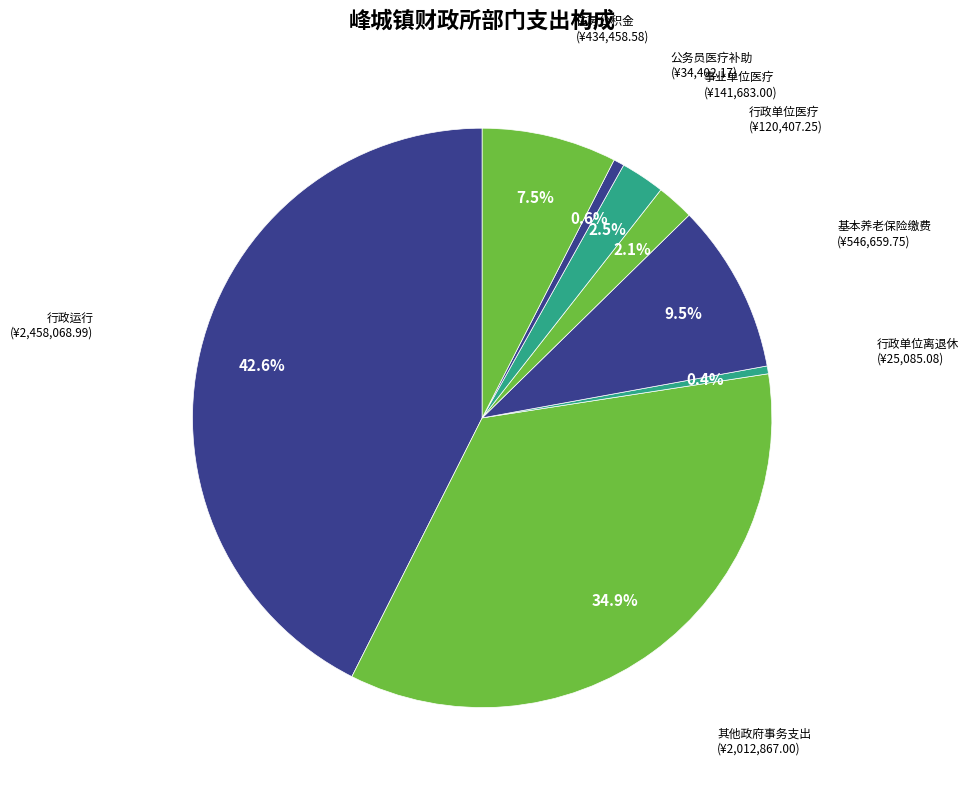

How many slices are in this pie chart?

8